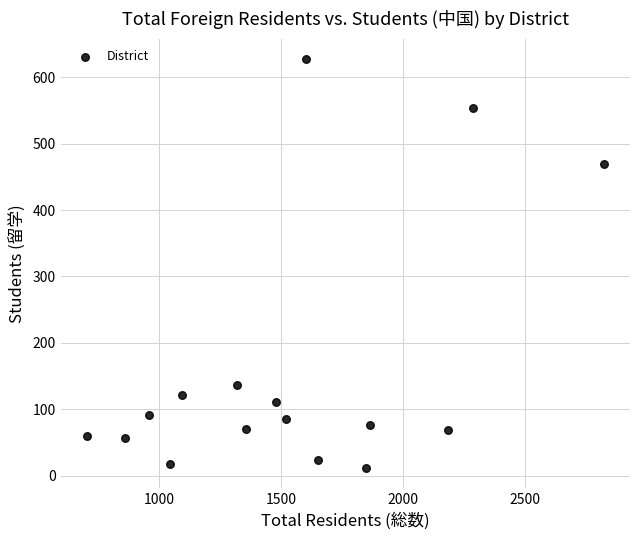

What is the range of Y values (max minus min)?

615